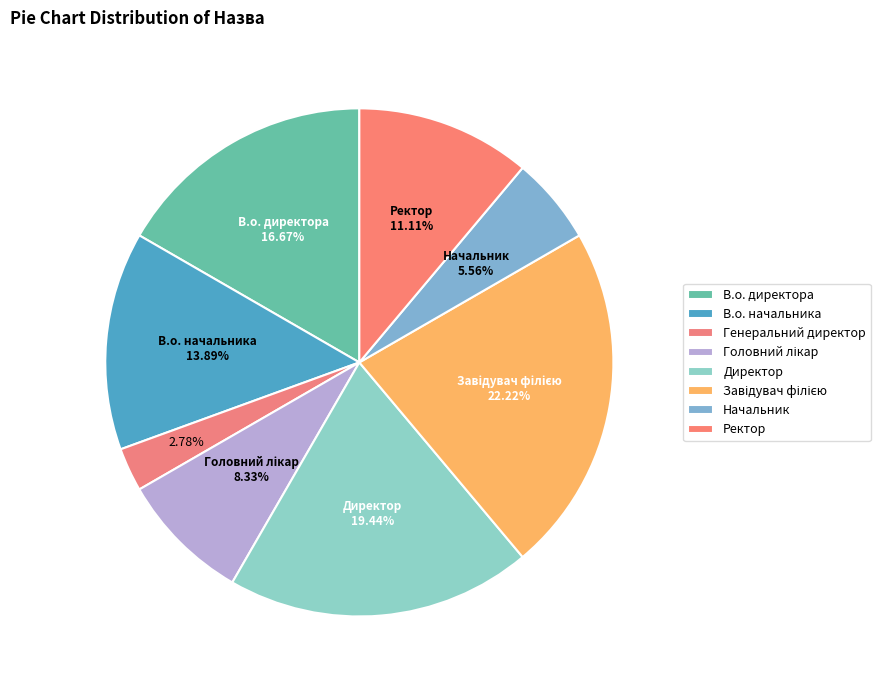

To the nearest percent, what portion does Ректор represent?

11%